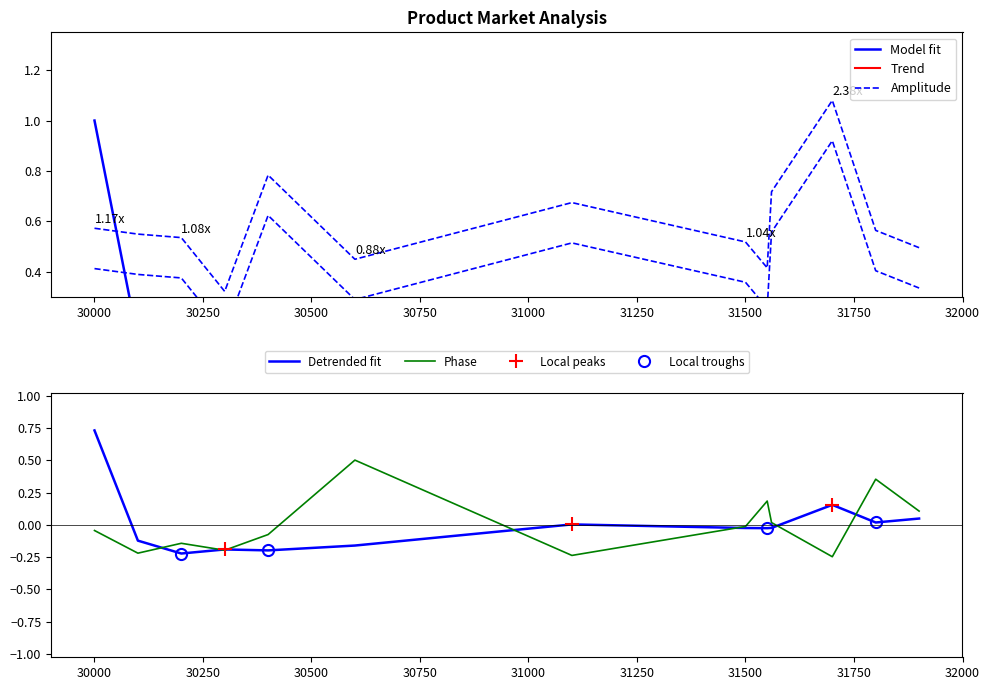

At which category is the sum across all series the highest?

30000